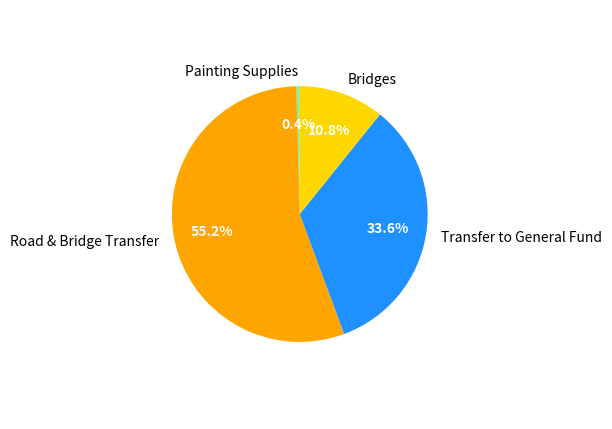

How many slices are in this pie chart?

4